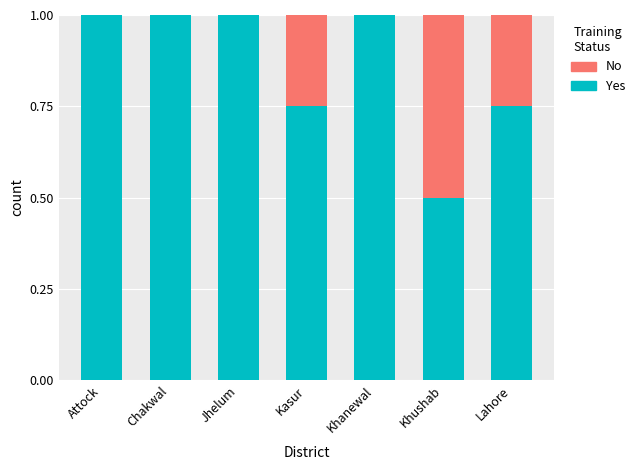

What is the maximum value for Yes?

1.0